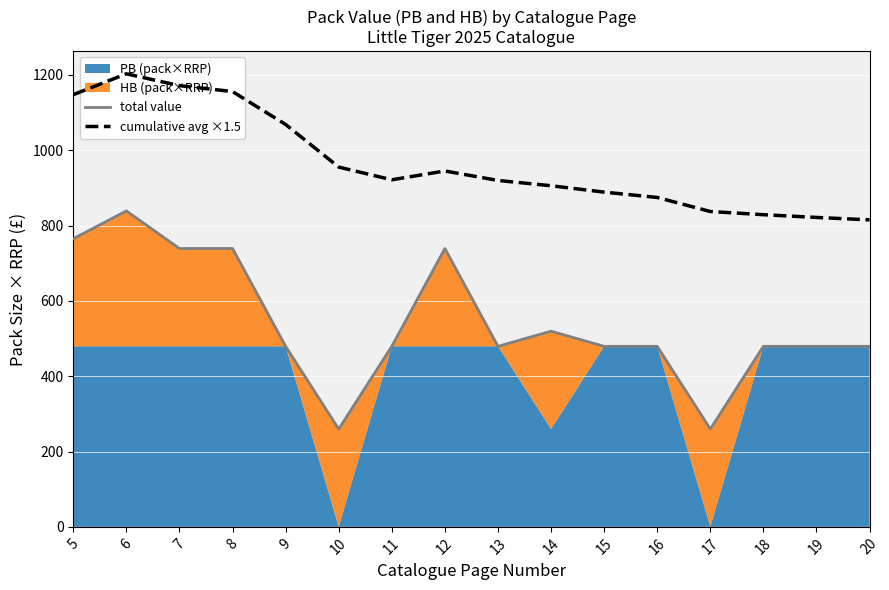

Between 7 and 18, which series saw the biggest shift?

cumulative avg ×1.5